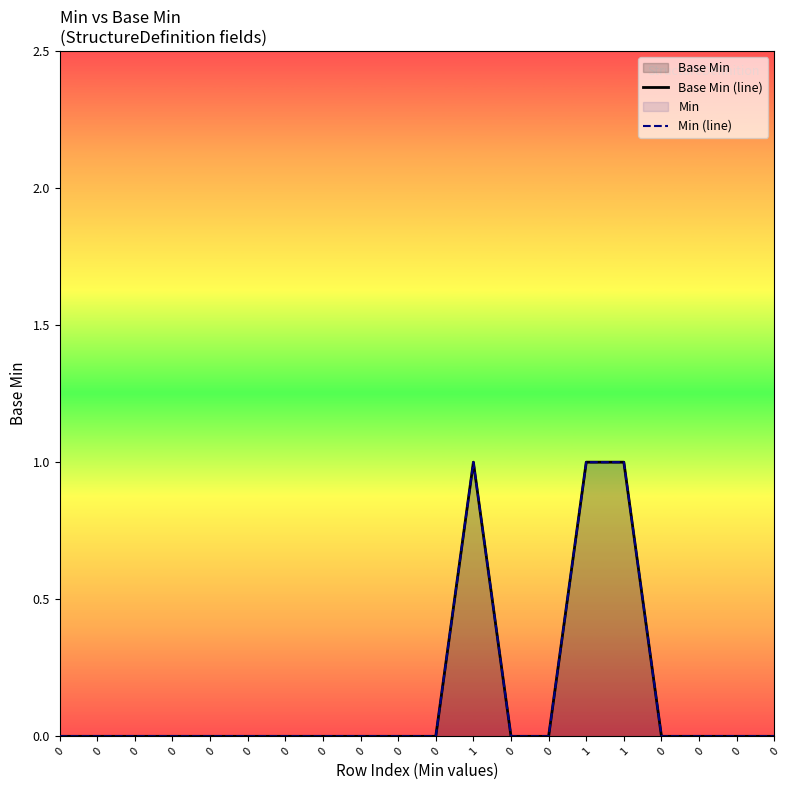

The Min (line) series shows 0 at 0. True or false?

False